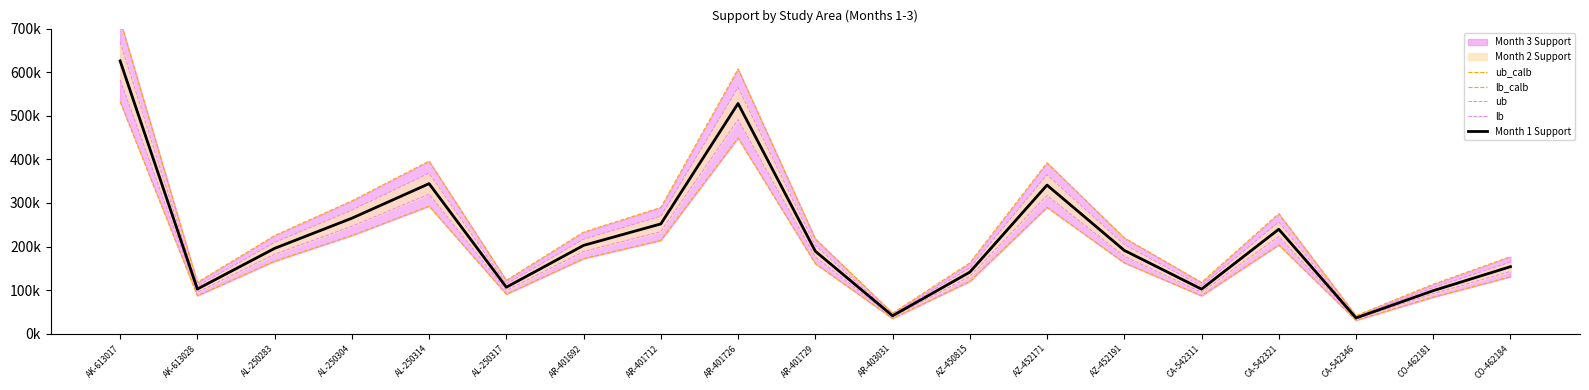

Rank the series by their maximum value, from lowest to highest.

lb_calb, lb, Month 1 Support, ub, ub_calb